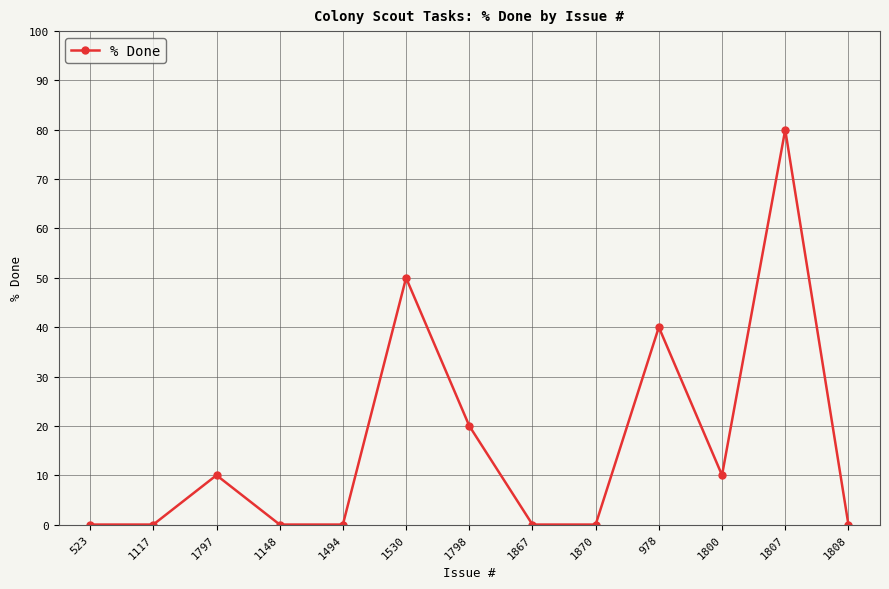

What is the maximum value shown in the chart?

80